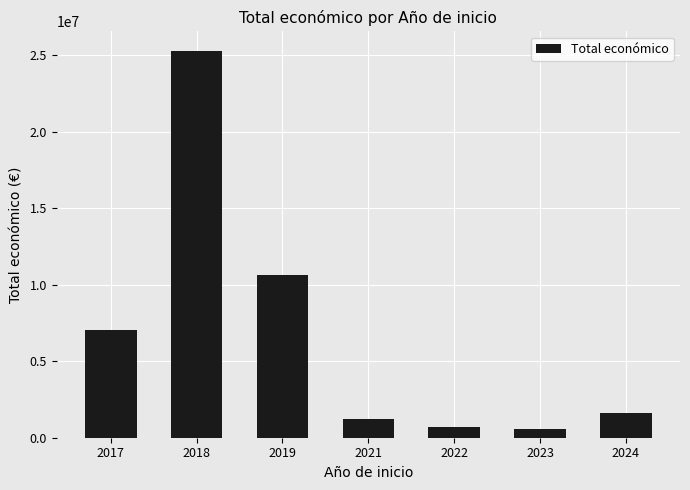

What is the greatest value displayed?

25312455